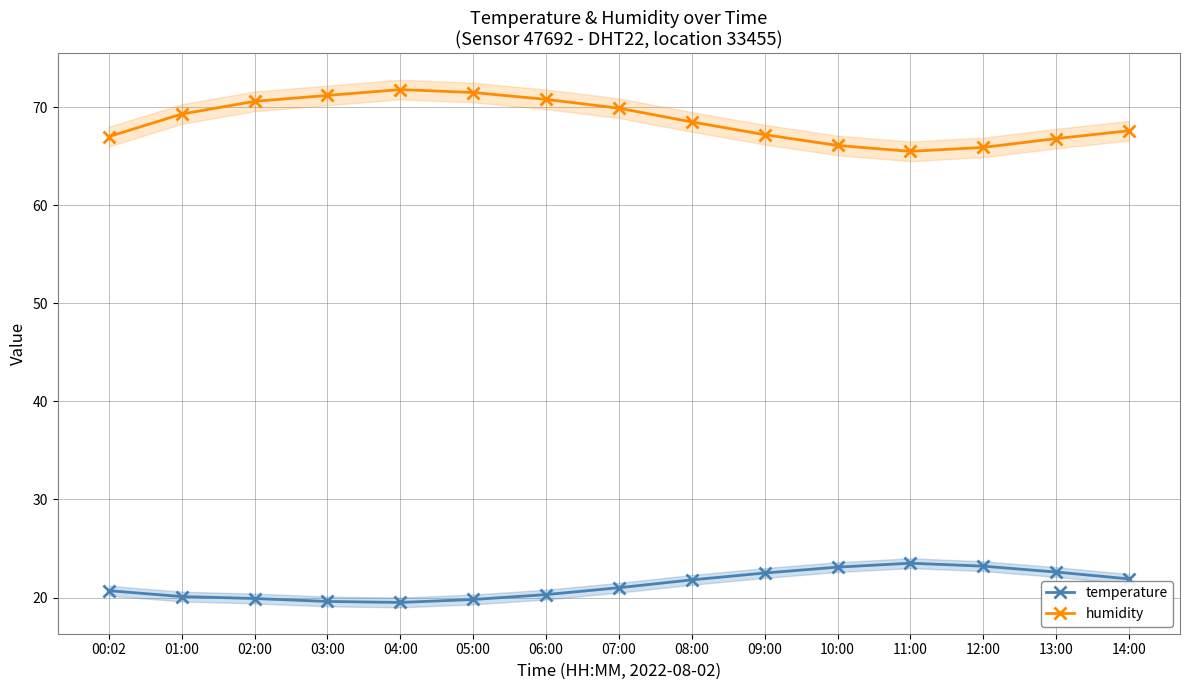

At how many categories does at least one series exceed 40?

15